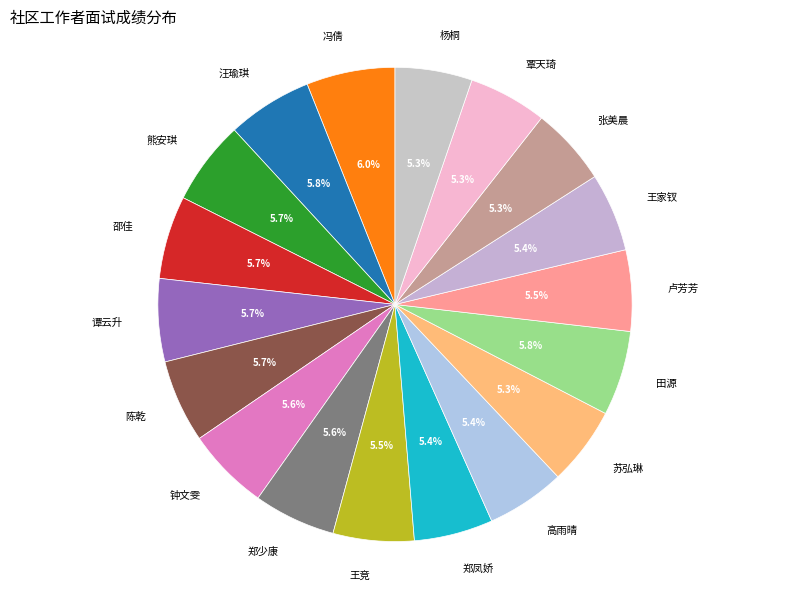

What portion of the pie excludes 张美晨?

94.7%